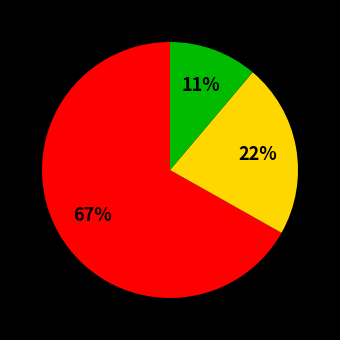

Is there any slice that represents more than half of the pie?

Yes